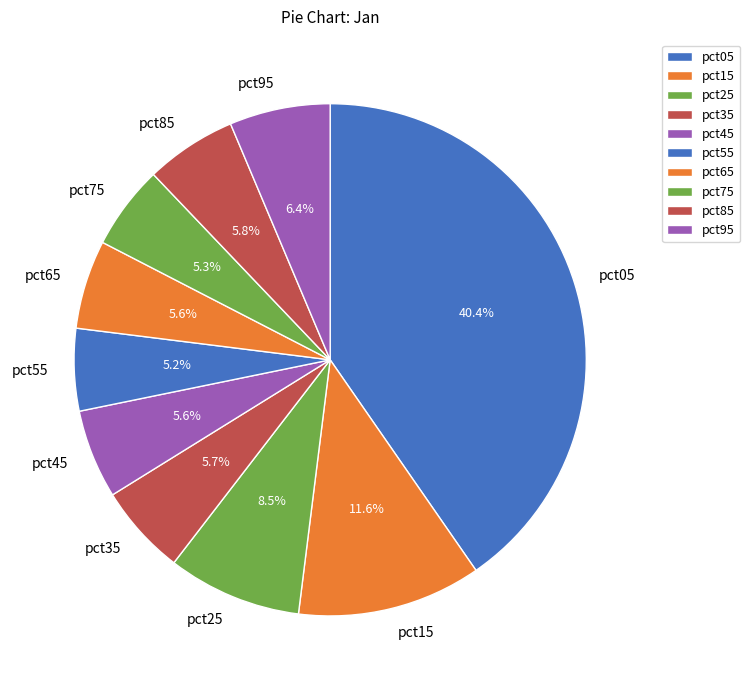

What is the largest slice in the pie chart?

pct05